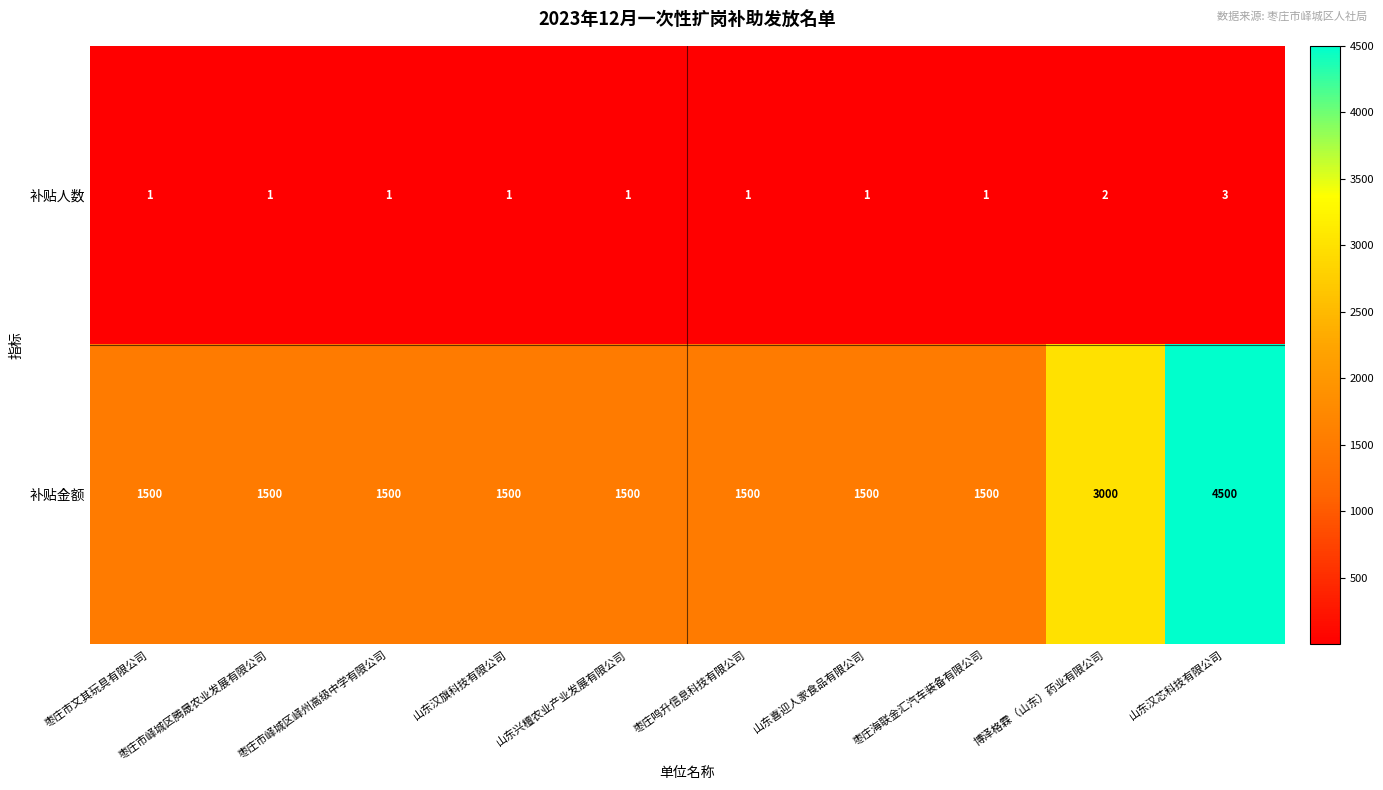

Rank the series by their average value, from lowest to highest.

补贴人数, 补贴金额